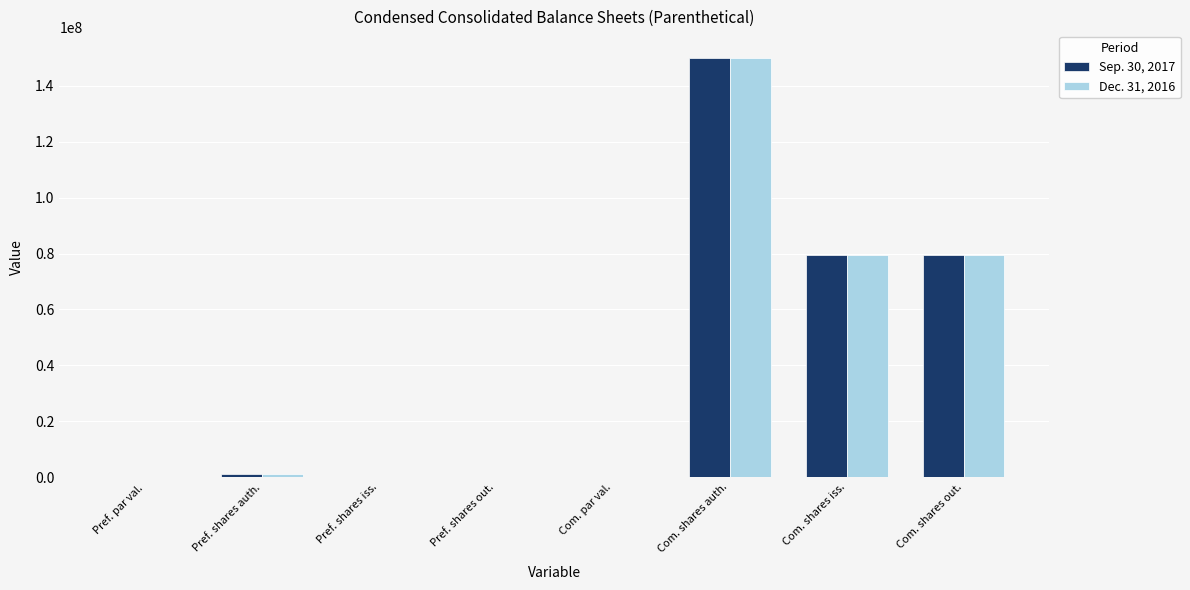

Does the chart contain stacked bars?

No